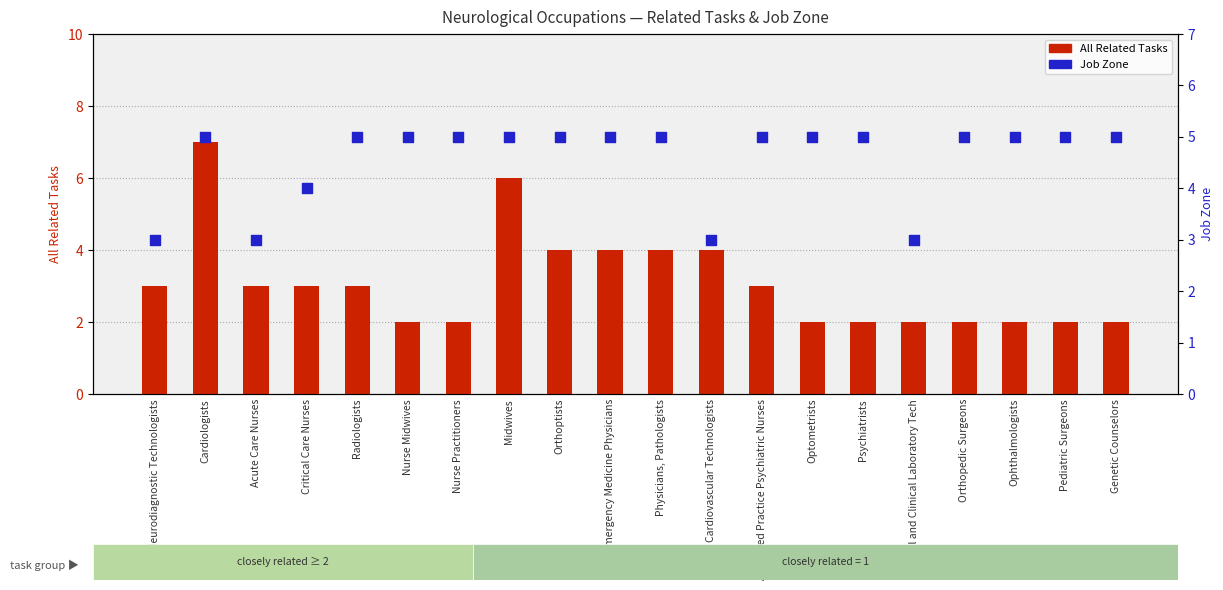

Which series reaches the maximum Y coordinate?

All Related Tasks